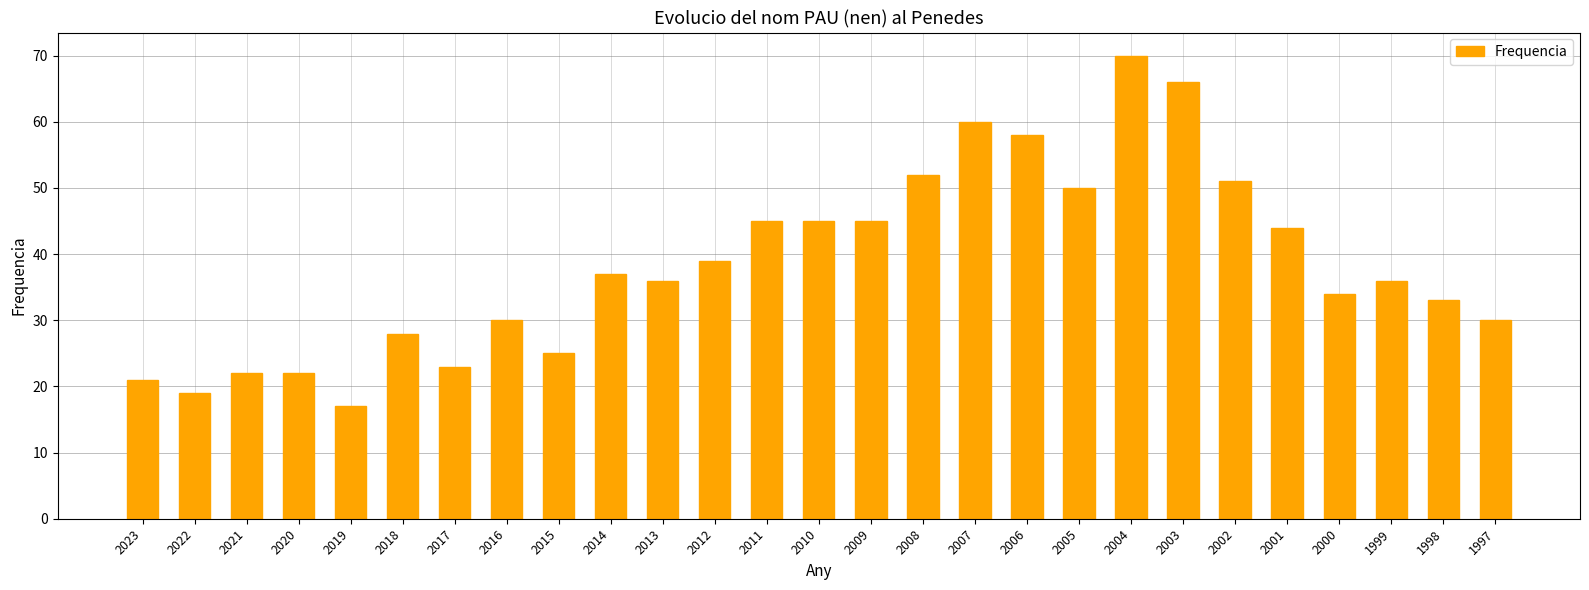

What is the difference between the maximum and minimum values?

53